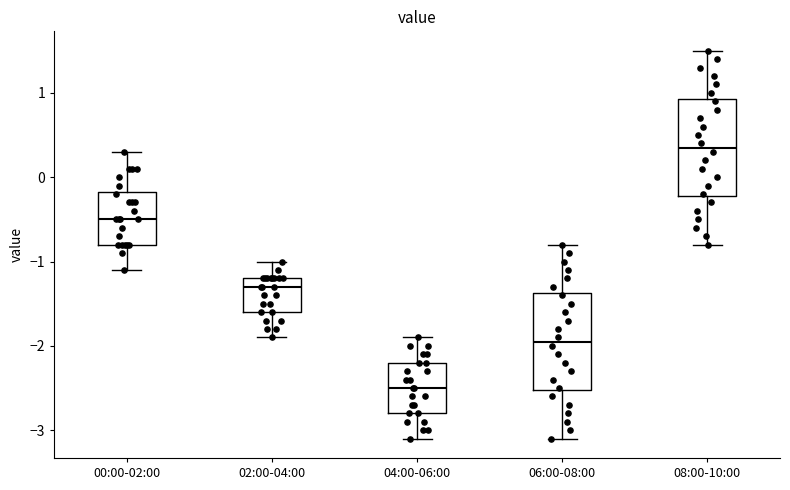

Reading left to right, transcribe this box plot: for each box, give where its median line is, the range the box spans, and where its two whiskers end, as read against the y-axis. The values are not printed on the chart, so give them approximately, as read against the axis.

00:00-02:00: median -0.5, box -0.8 to -0.2, whiskers -1.1 to 0.3
02:00-04:00: median -1.3, box -1.6 to -1.2, whiskers -1.9 to -1.0
04:00-06:00: median -2.5, box -2.8 to -2.2, whiskers -3.1 to -1.9
06:00-08:00: median -1.9, box -2.5 to -1.4, whiskers -3.1 to -0.8
08:00-10:00: median 0.4, box -0.2 to 0.9, whiskers -0.8 to 1.5